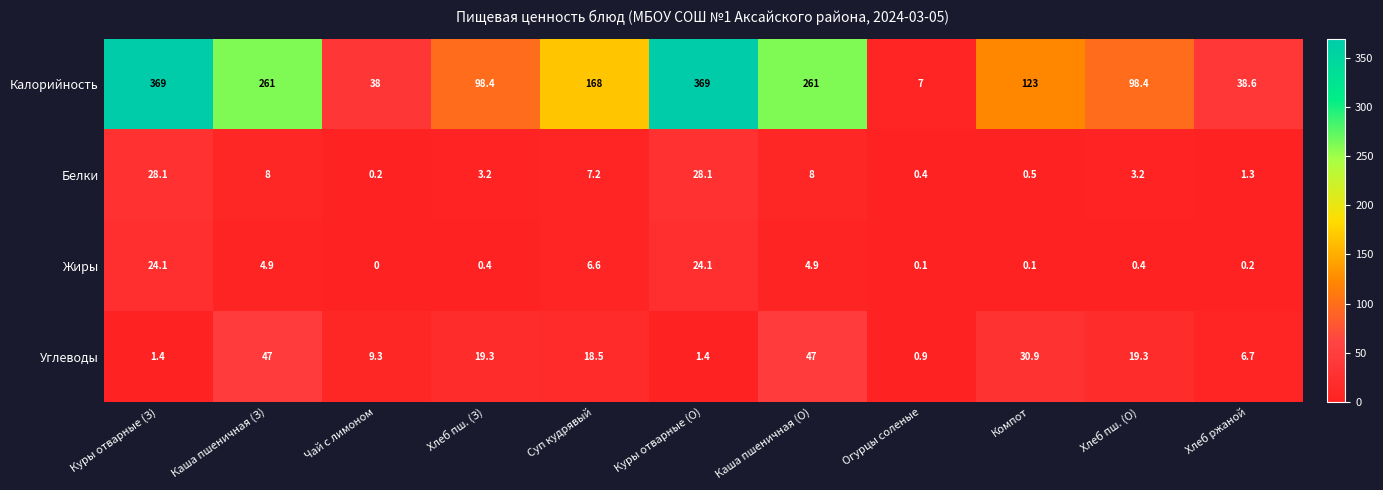

What is the highest value of the Углеводы series?

47.0